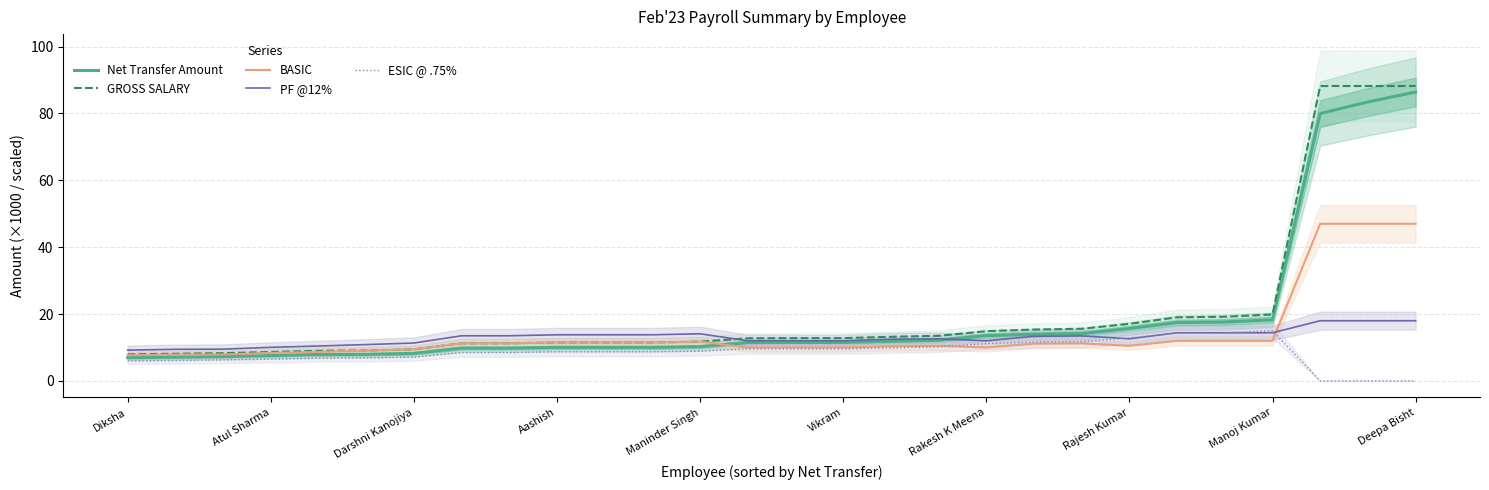

What is the lowest value of the Net Transfer Amount series?

7.0